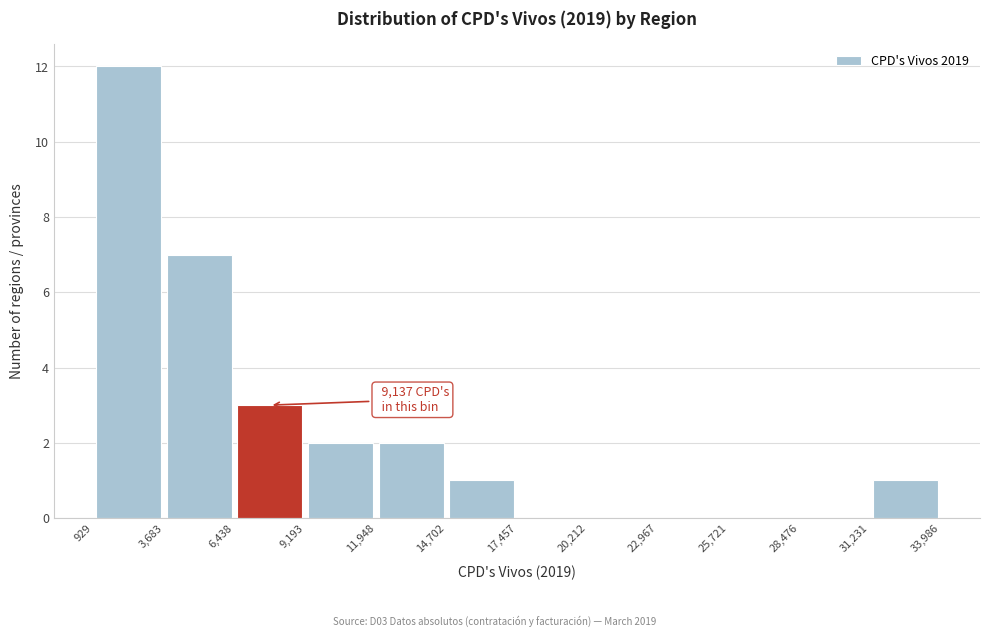

Over which range of the x-axis is the bar tallest?

929 to 3,683